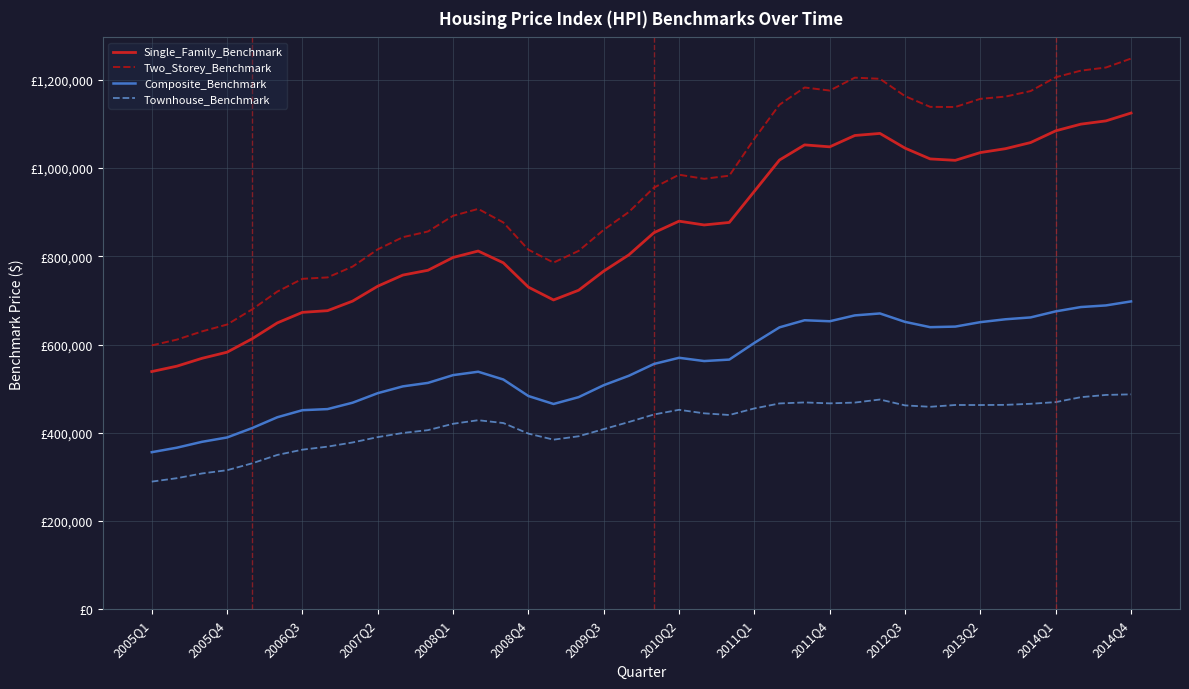

Where does the Townhouse_Benchmark series first go above 440300?

20